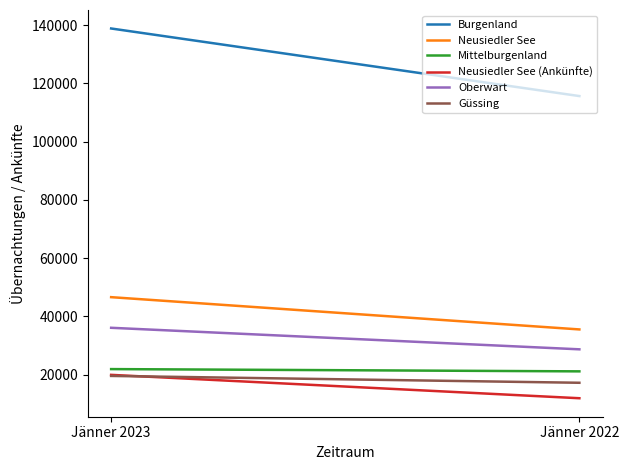

Reading right to left, transcribe all the data shown in this chart.

Burgenland: Jänner 2022=115620	Jänner 2023=138816
Neusiedler See: Jänner 2022=35526	Jänner 2023=46601
Mittelburgenland: Jänner 2022=21136	Jänner 2023=21911
Neusiedler See (Ankünfte): Jänner 2022=11911	Jänner 2023=19933
Oberwart: Jänner 2022=28699	Jänner 2023=36090
Güssing: Jänner 2022=17218	Jänner 2023=19566